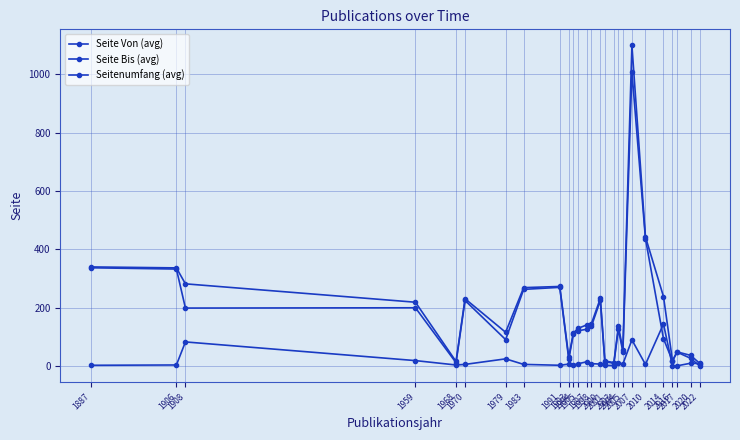

At how many categories does at least one series exceed 1069?

1